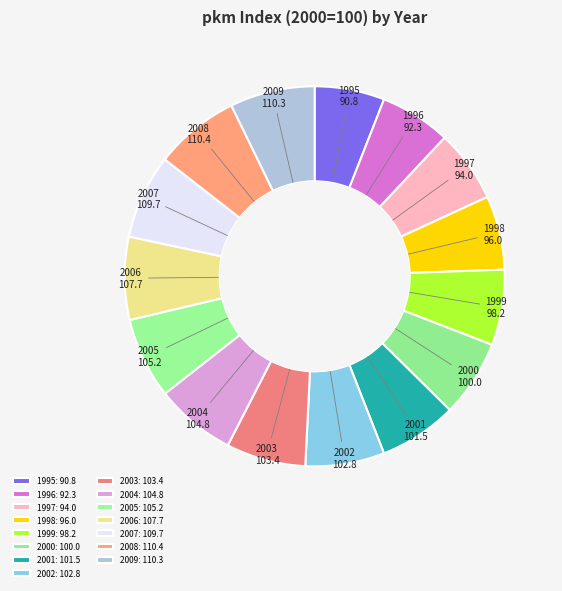

Is it true that 2000 is 1% of the pie?

False